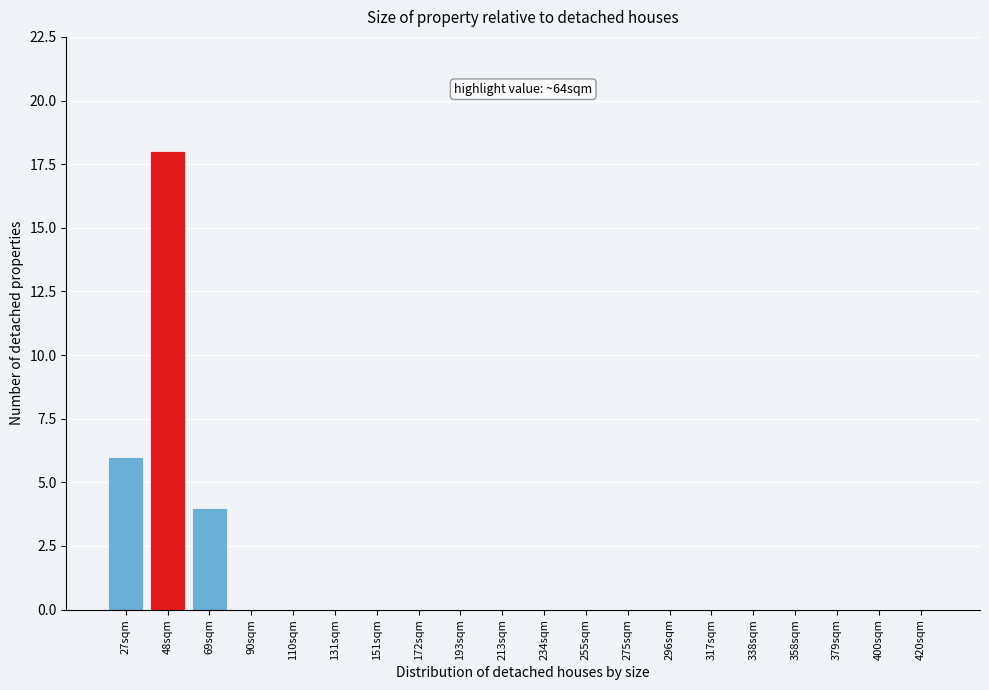

Reading right to left, what are all the values shown in this chart?

420sqm=0	400sqm=0	379sqm=0	358sqm=0	338sqm=0	317sqm=0	296sqm=0	275sqm=0	255sqm=0	234sqm=0	213sqm=0	193sqm=0	172sqm=0	151sqm=0	131sqm=0	110sqm=0	90sqm=0	69sqm=4	48sqm=18	27sqm=6